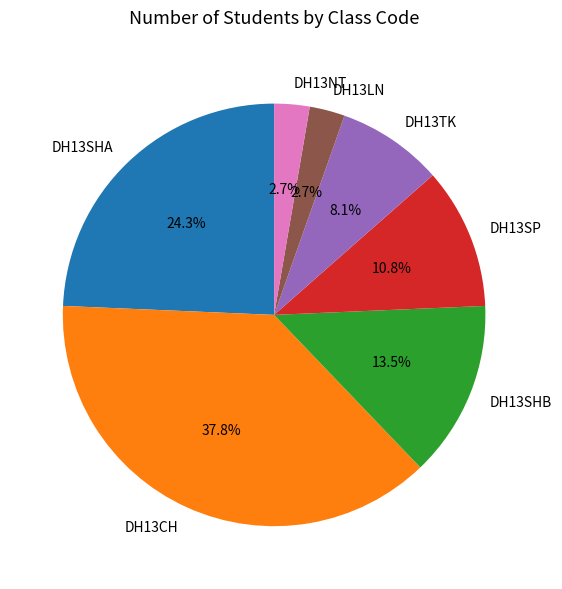

Is DH13NT the majority of the pie?

No